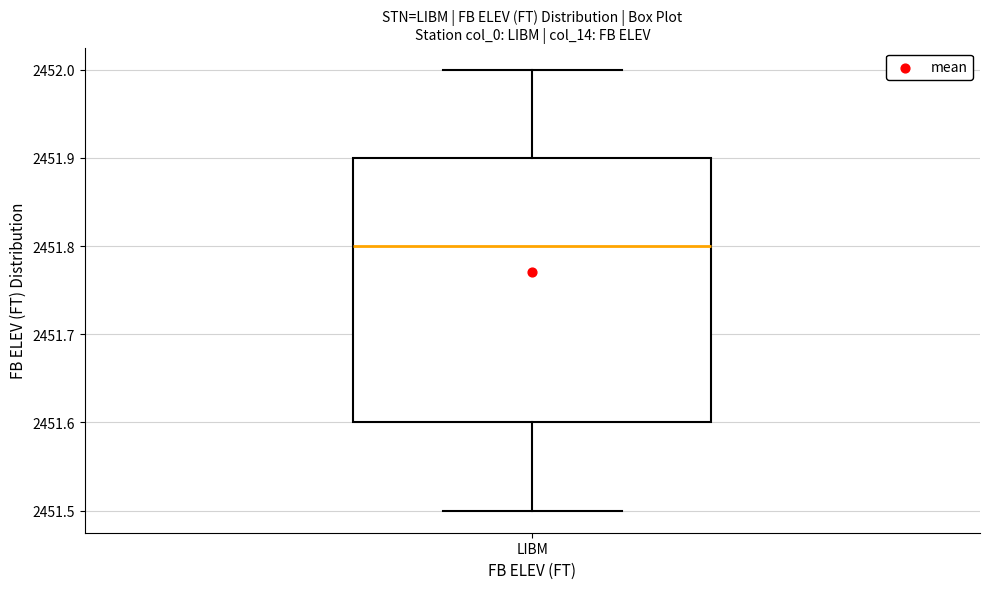

Read this box plot against the y-axis: the position of the median line, the range covered by the box, and the ends of both whiskers. The values are not printed on the chart, so give them approximately, as read against the axis.

median 2451.8, box 2451.6 to 2451.9, whiskers 2451.5 to 2452.0